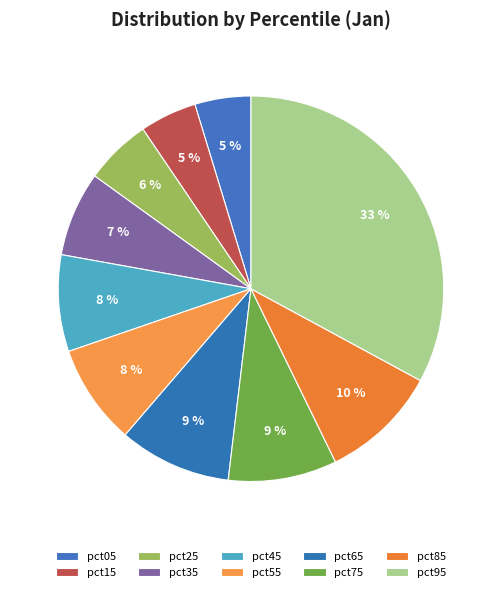

How many slices are in this pie chart?

10